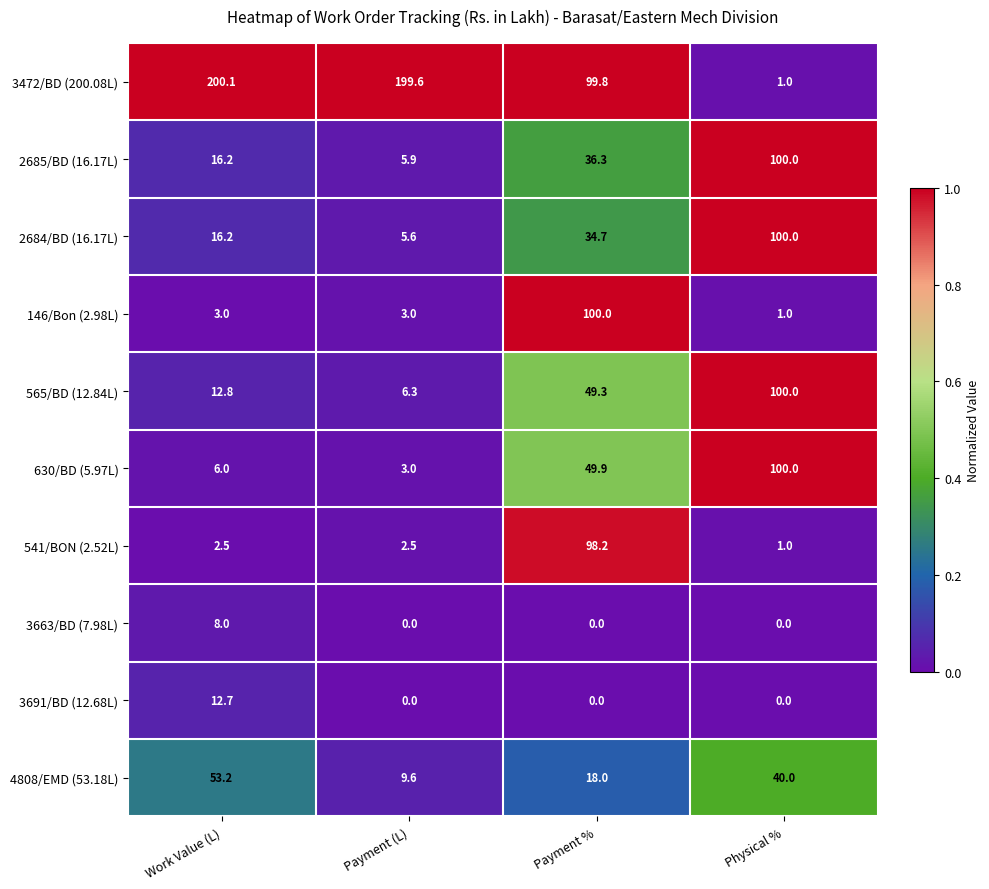

What is the sum of the 2685/BD (16.17L) values at Work Value (L) and Payment %?

52.5